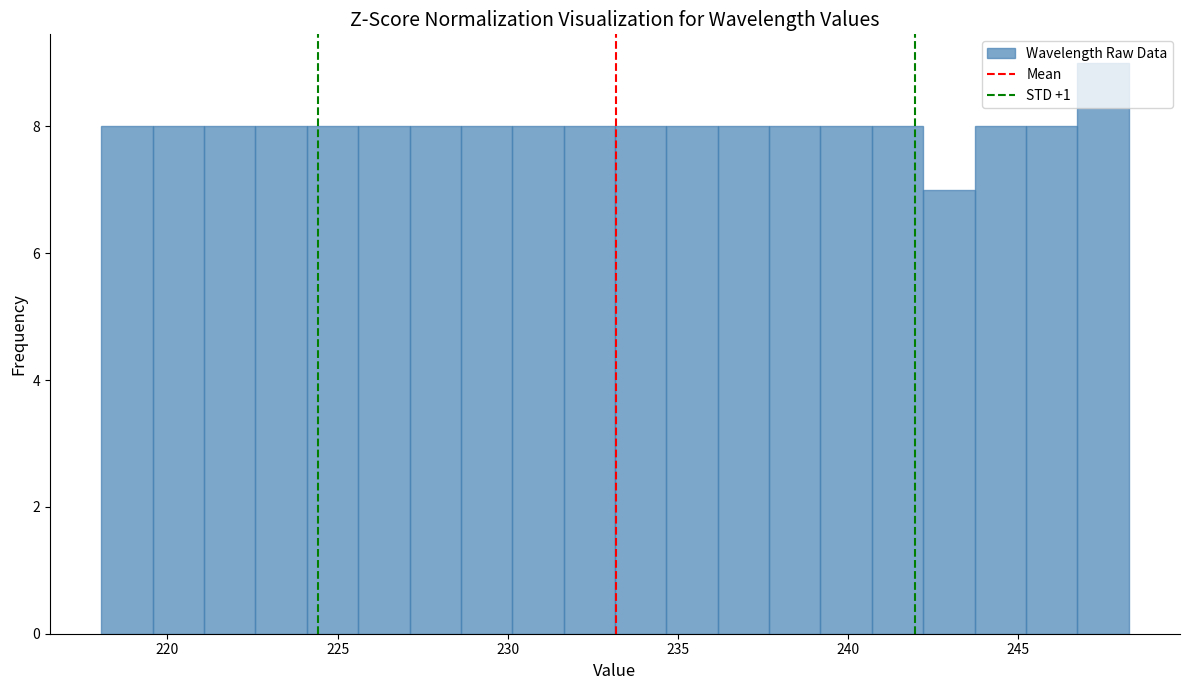

Read against the x-axis, roughly where is the centre of the tallest bar?

247.5